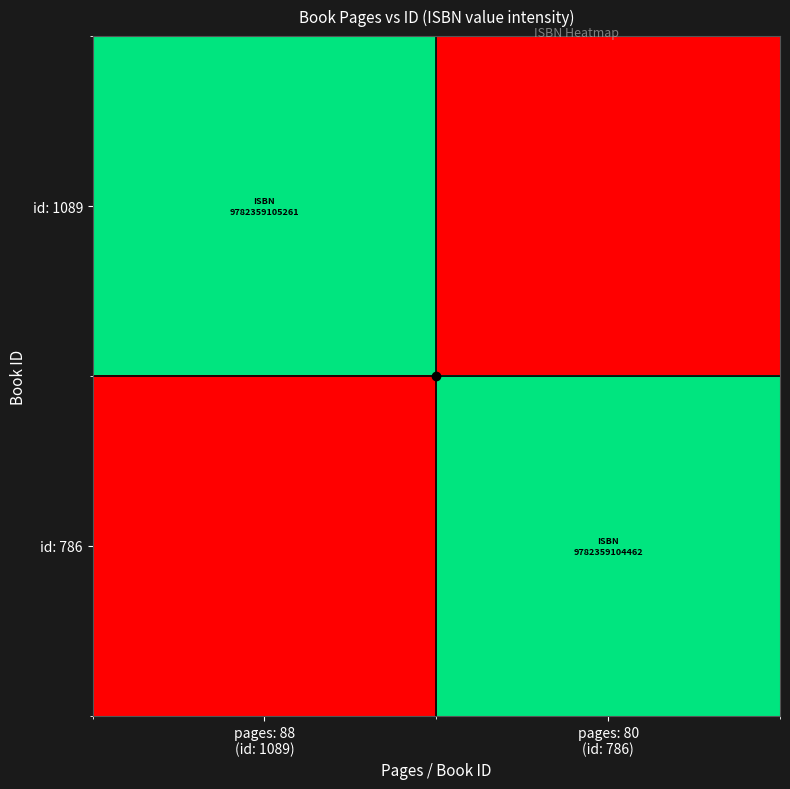

Reading left to right, transcribe all the data shown in this chart.

id: 1089: pages: 88
(id: 1089)=88	pages: 80
(id: 786)=80
id: 786: pages: 88
(id: 1089)=80	pages: 80
(id: 786)=88